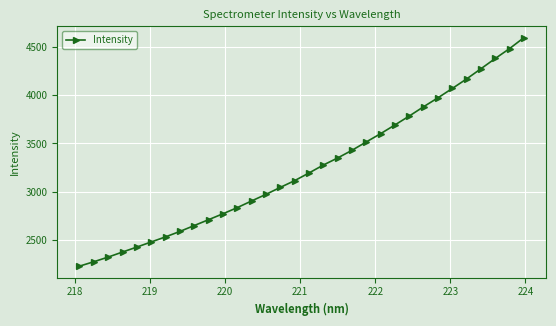

What is the value of the 21st point from the left?

3515.6